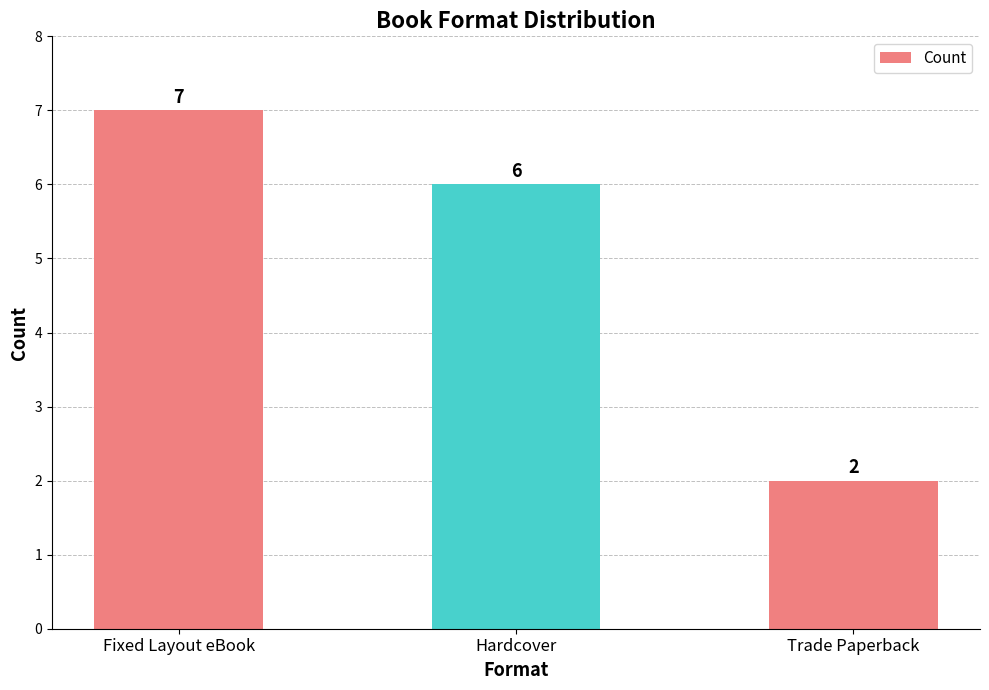

How many series are shown in this chart?

1